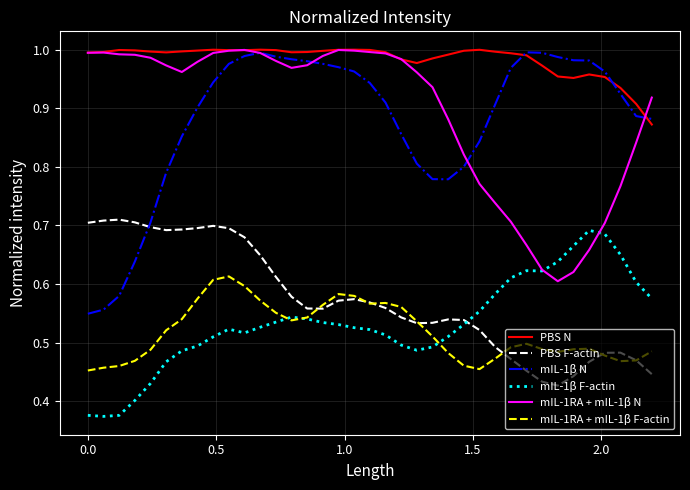

Which series has the largest total across all categories?

PBS N